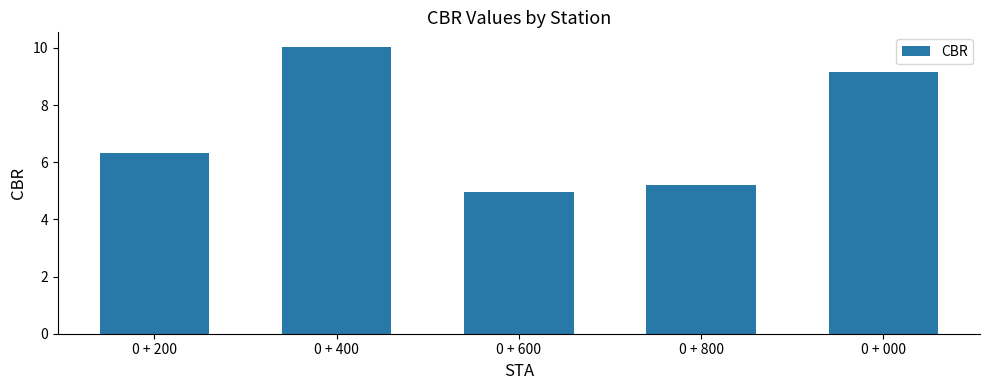

Which label corresponds to the smallest value in the chart?

0 + 600